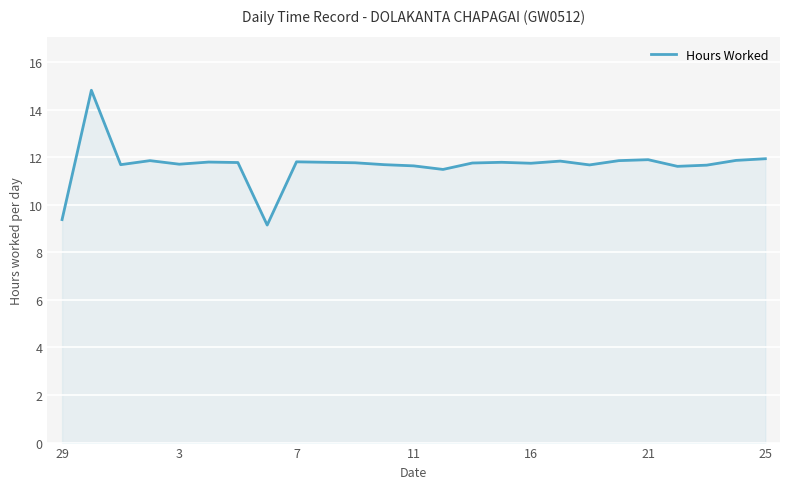

What is the minimum value shown in the chart?

9.2